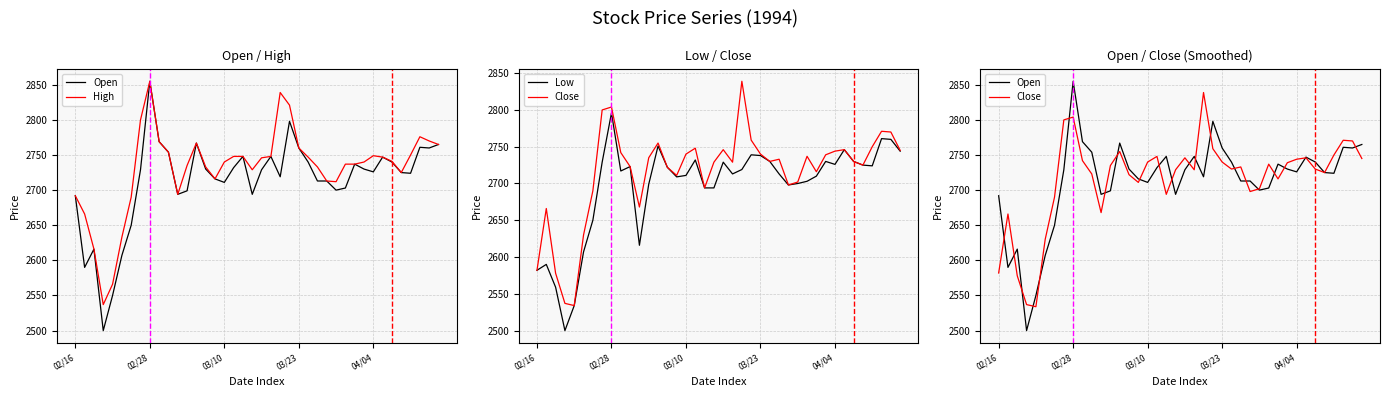

At which category is the sum across all series the highest?

02/28